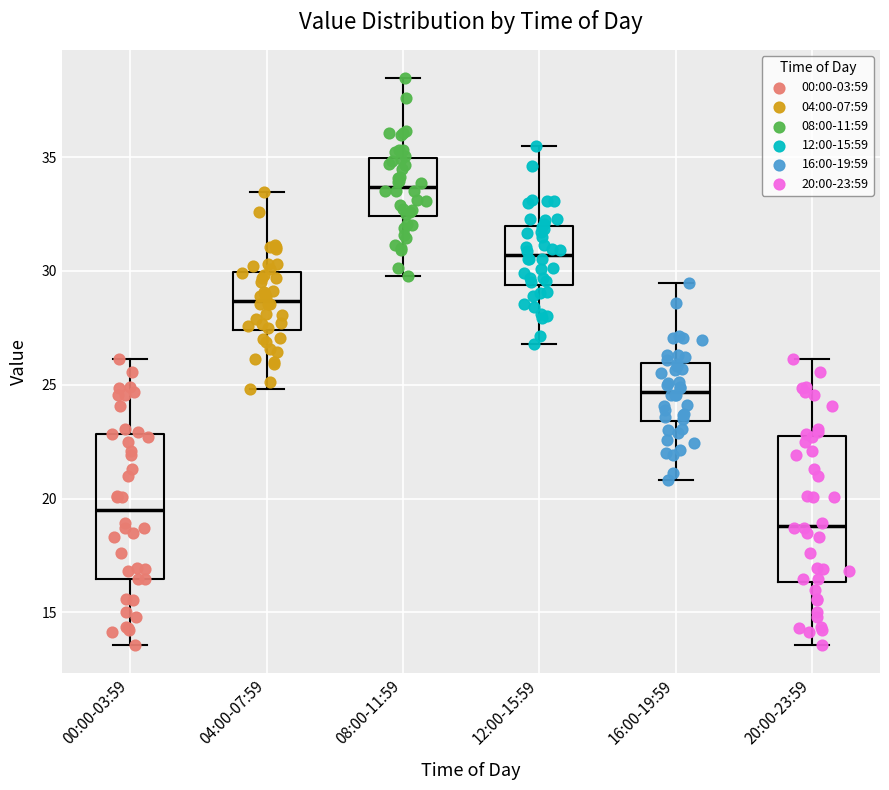

Which box has the lowest median line?

20:00-23:59